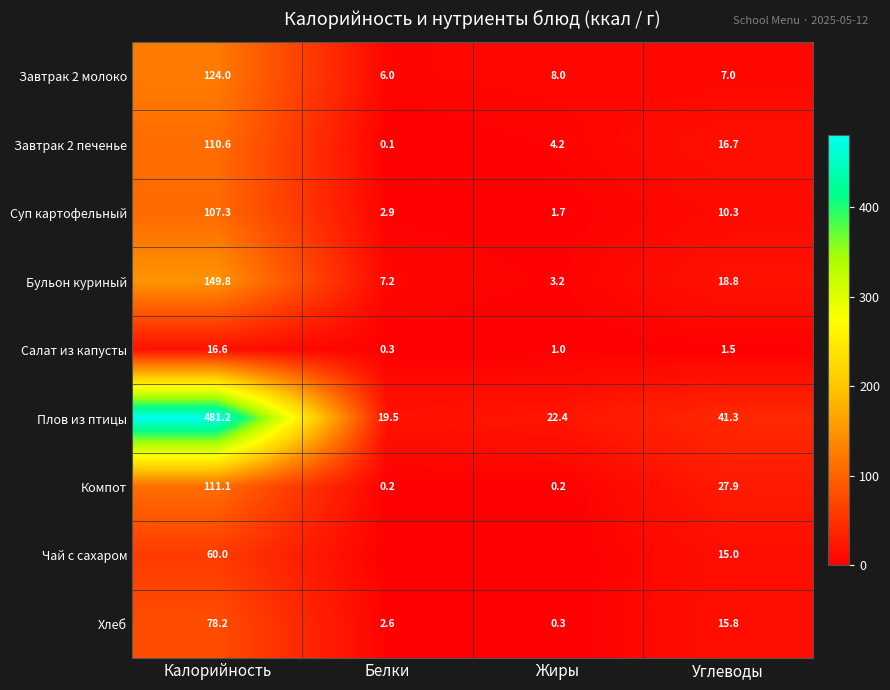

Which label corresponds to the smallest value in the chart?

Белки